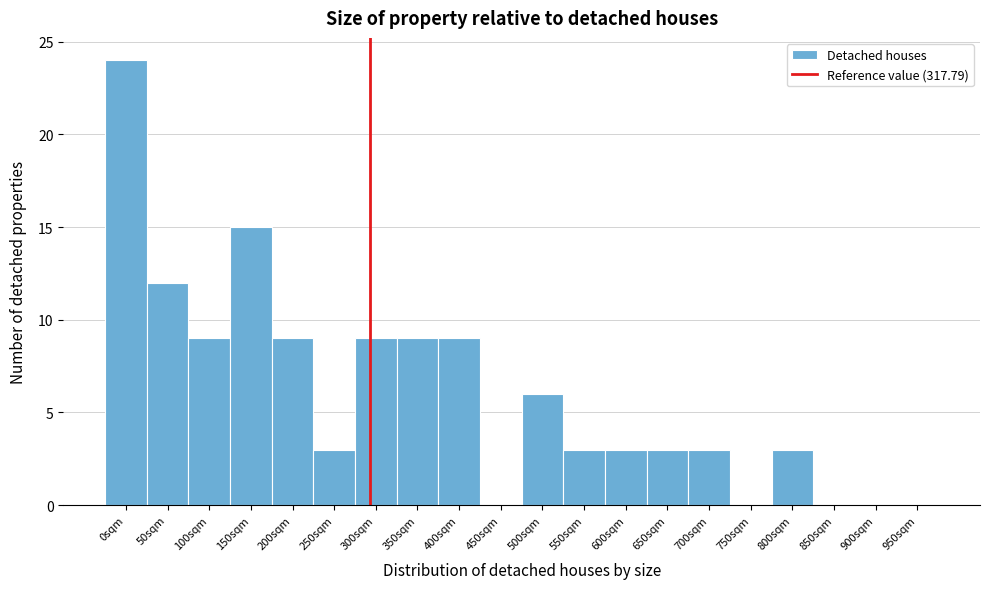

Reading left to right, list all the values displayed in this chart.

0sqm=24	50sqm=12	100sqm=9	150sqm=15	200sqm=9	250sqm=3	300sqm=9	350sqm=9	400sqm=9	450sqm=0	500sqm=6	550sqm=3	600sqm=3	650sqm=3	700sqm=3	750sqm=0	800sqm=3	850sqm=0	900sqm=0	950sqm=0